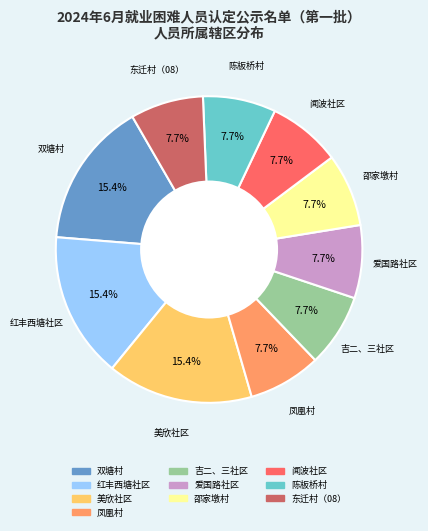

What is the total percentage of 东迁村（08） and 闻波社区?

15.4%